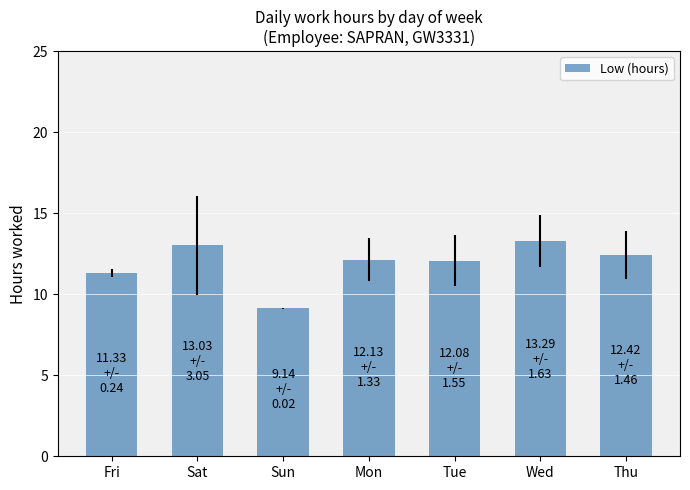

At which label does the data first exceed 12?

Sat